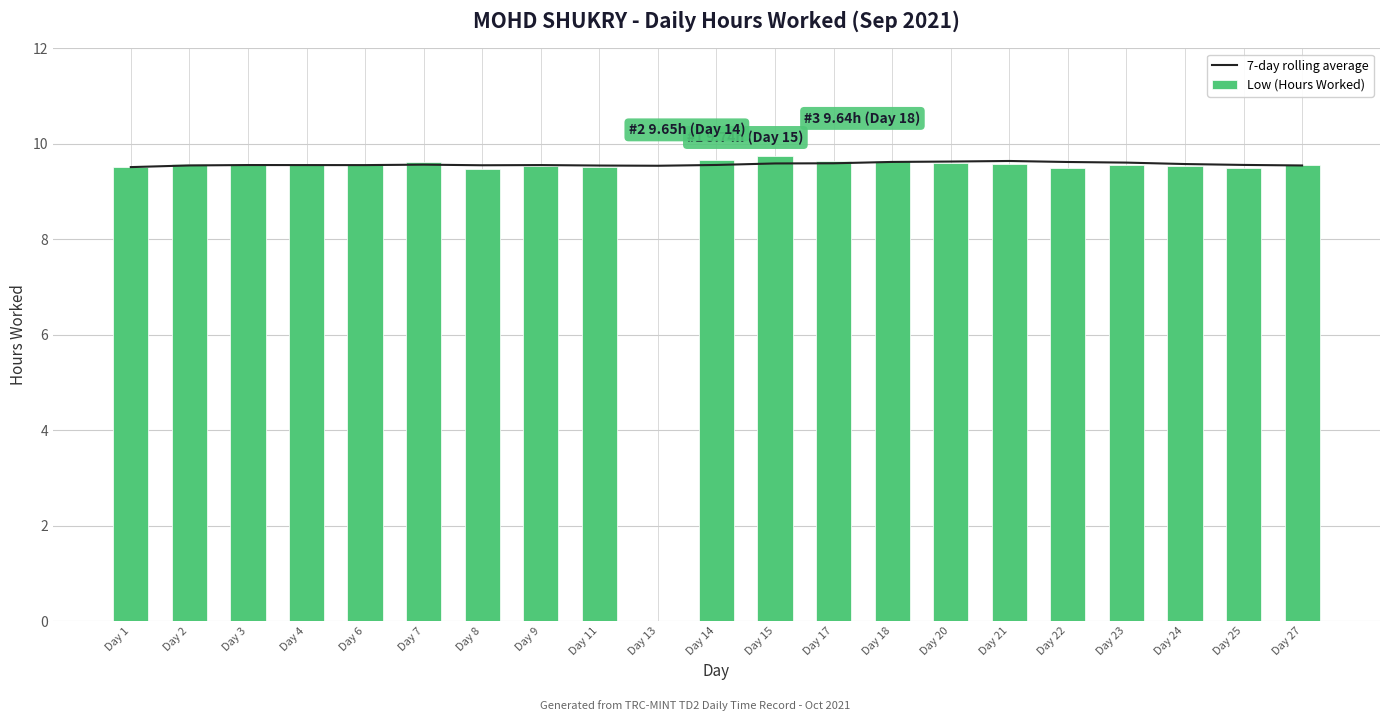

What is the difference between the Low (Hours Worked) values at Day 21 and Day 11?

0.1